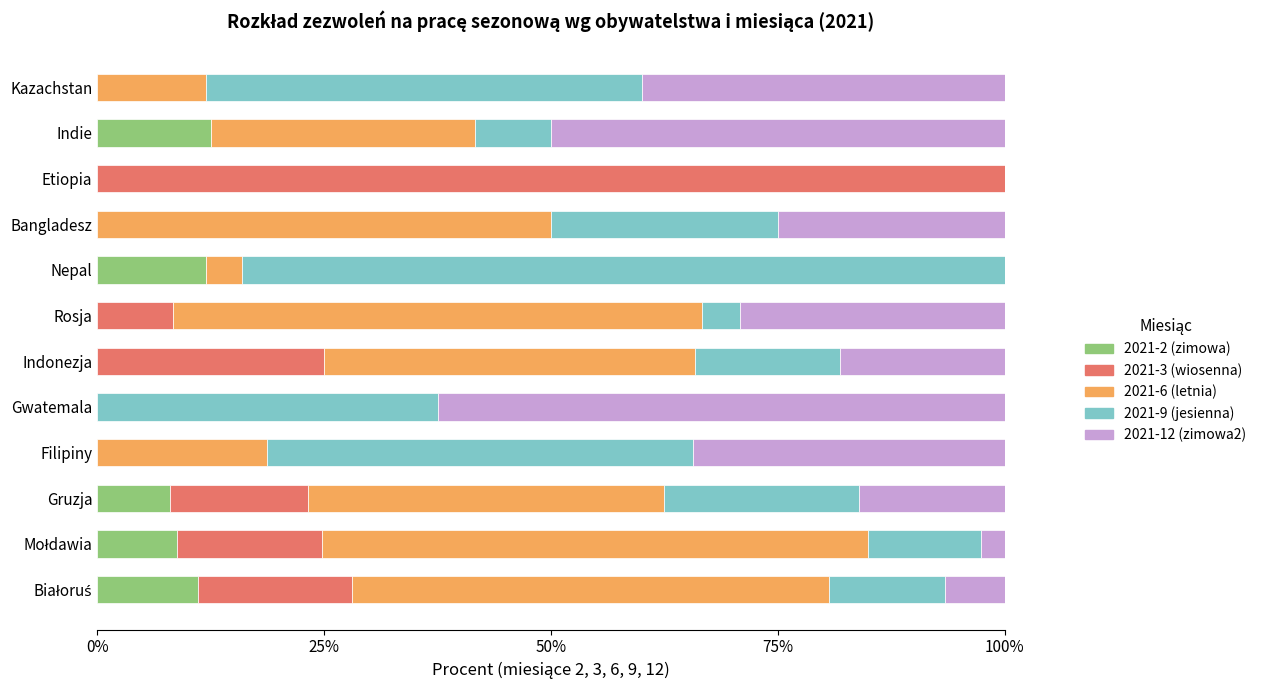

The value of 2021-2 (zimowa) at Etiopia is 4.7. True or false?

False